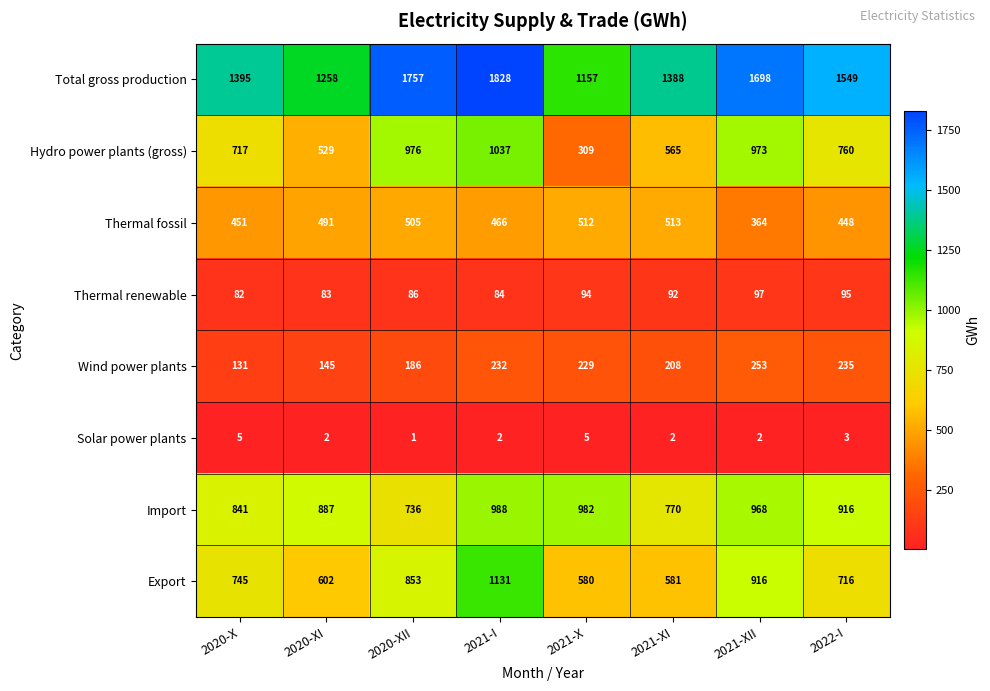

What is the total value across all series at 2021-X?

3868